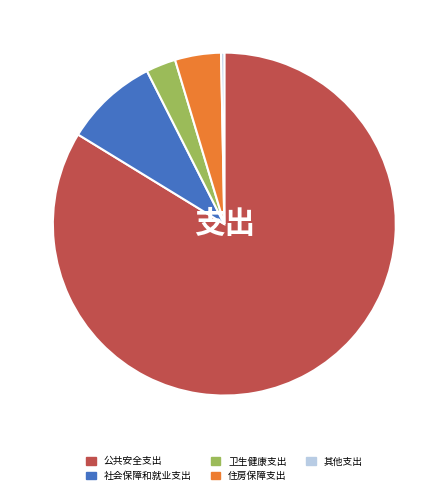

Count the number of slices in the pie.

5